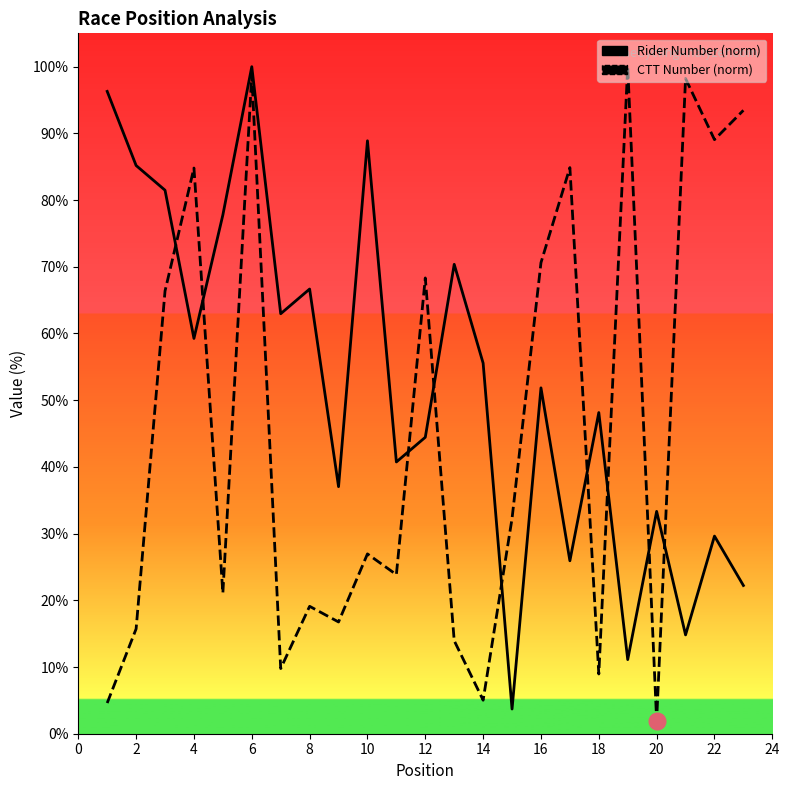

Which has a higher value, 8 or 12?

8